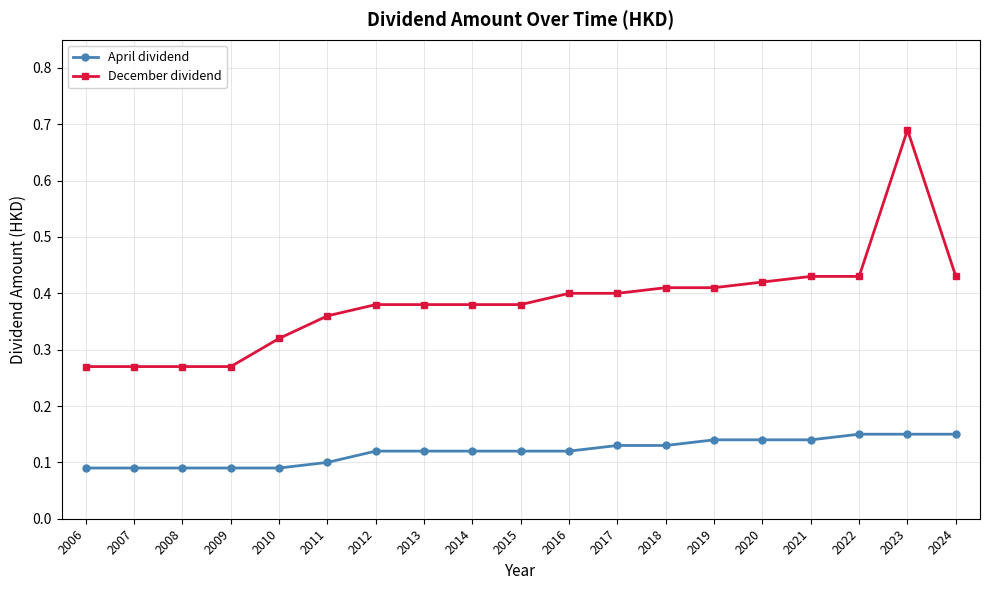

How many lines are shown in the chart?

2